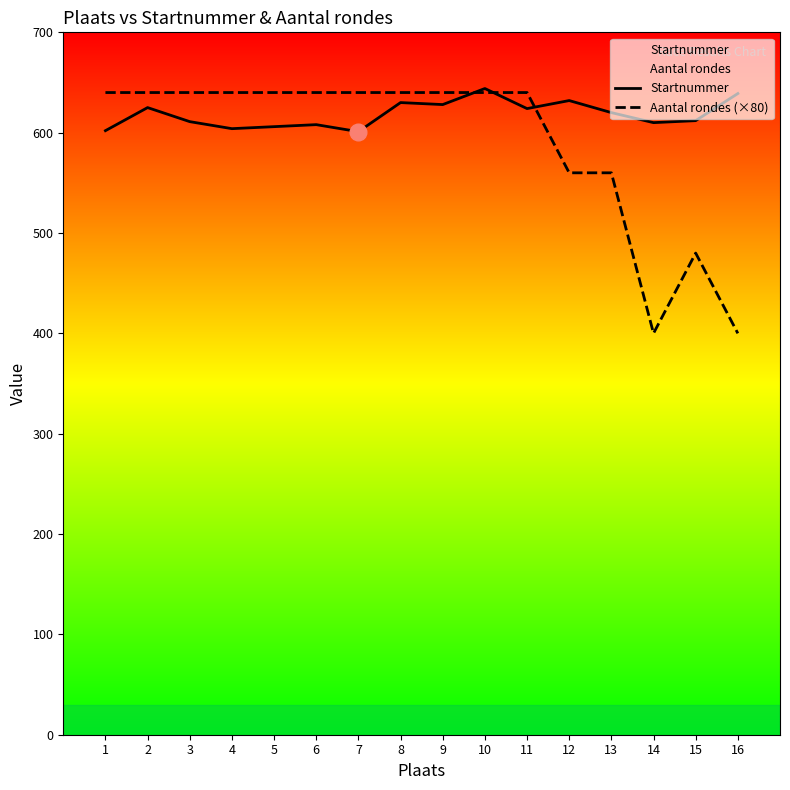

What is the difference between the maximum and minimum values in the Startnummer series?

43